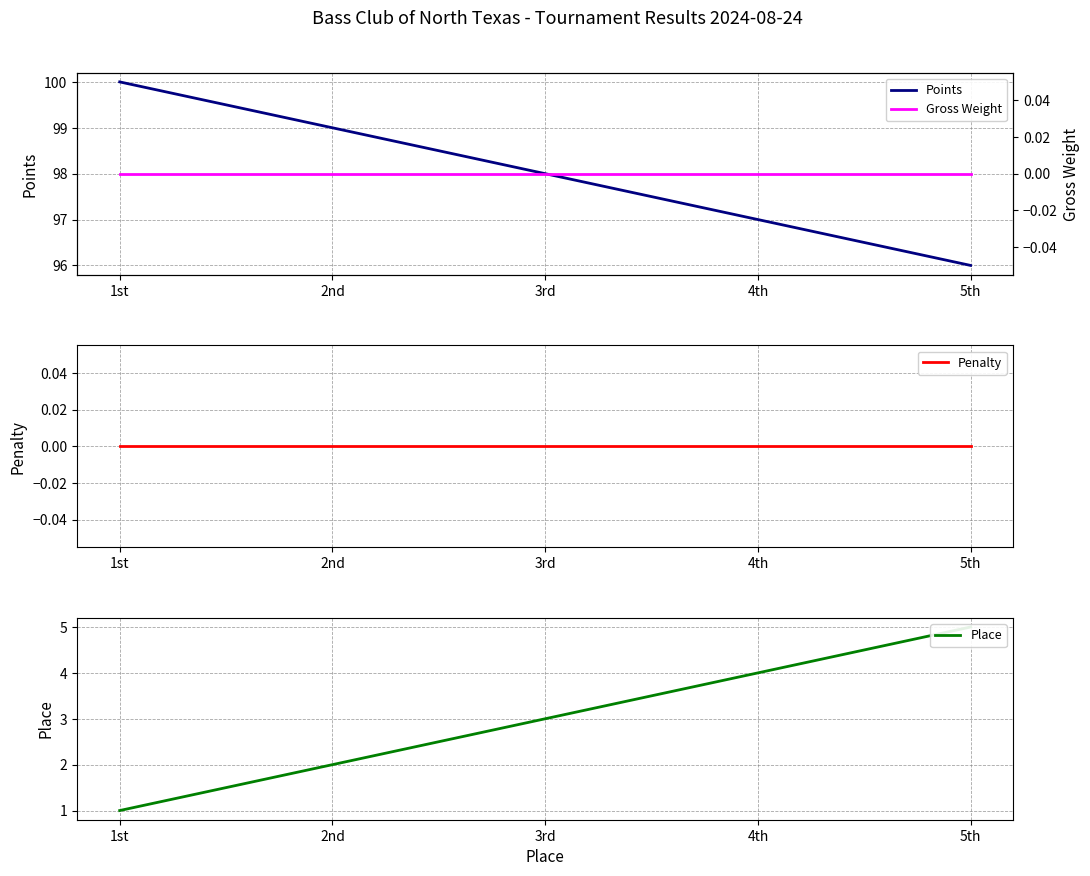

How many Place values are between 2 and 4?

3